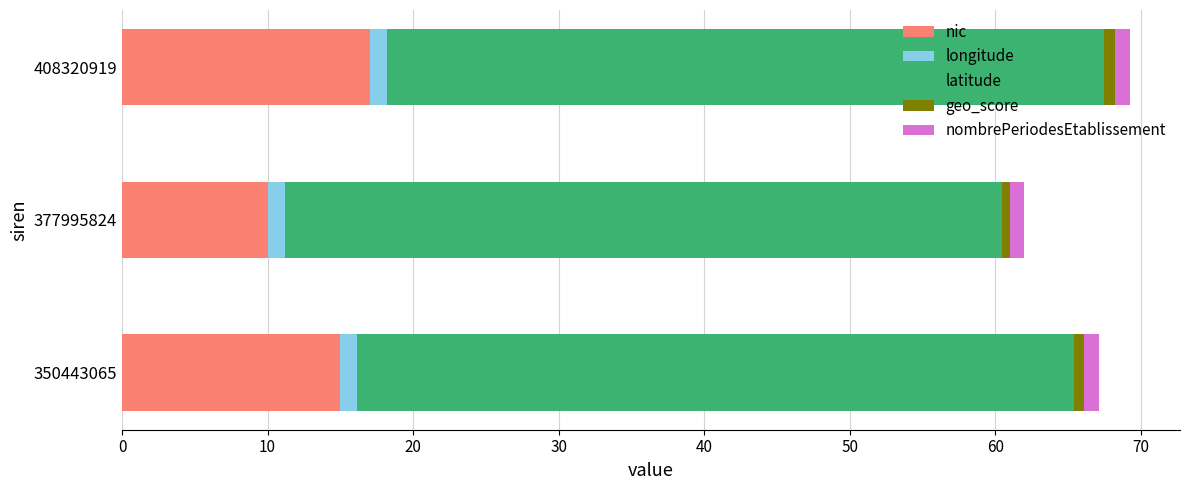

What is the maximum value for nic?

17.0